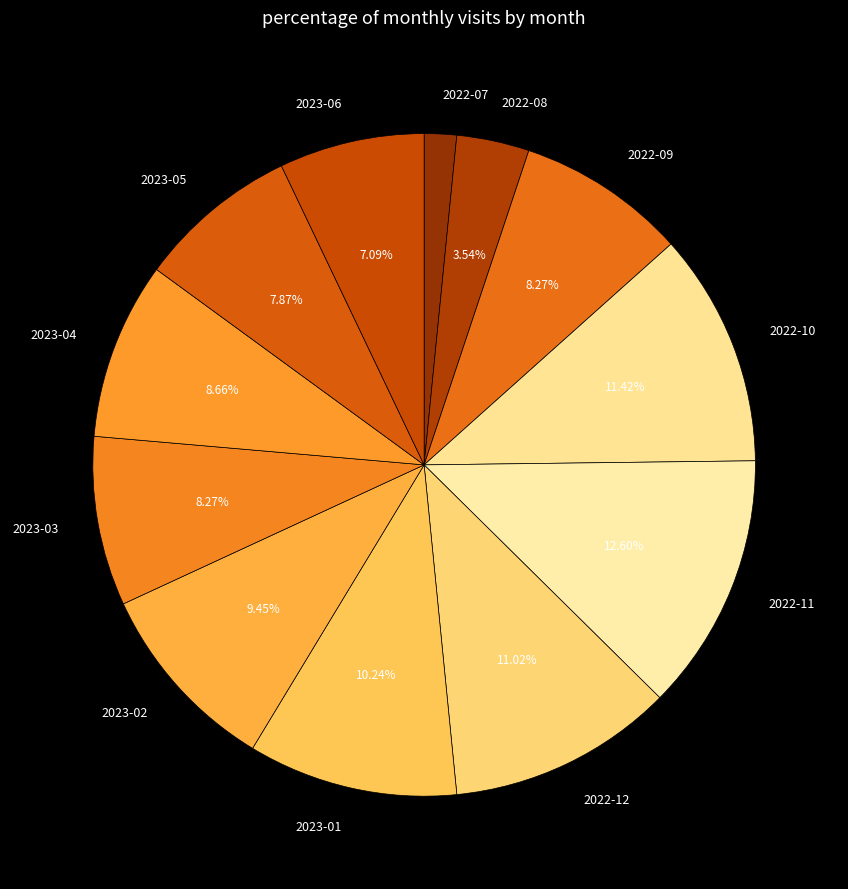

Which slice is the smallest?

2022-07